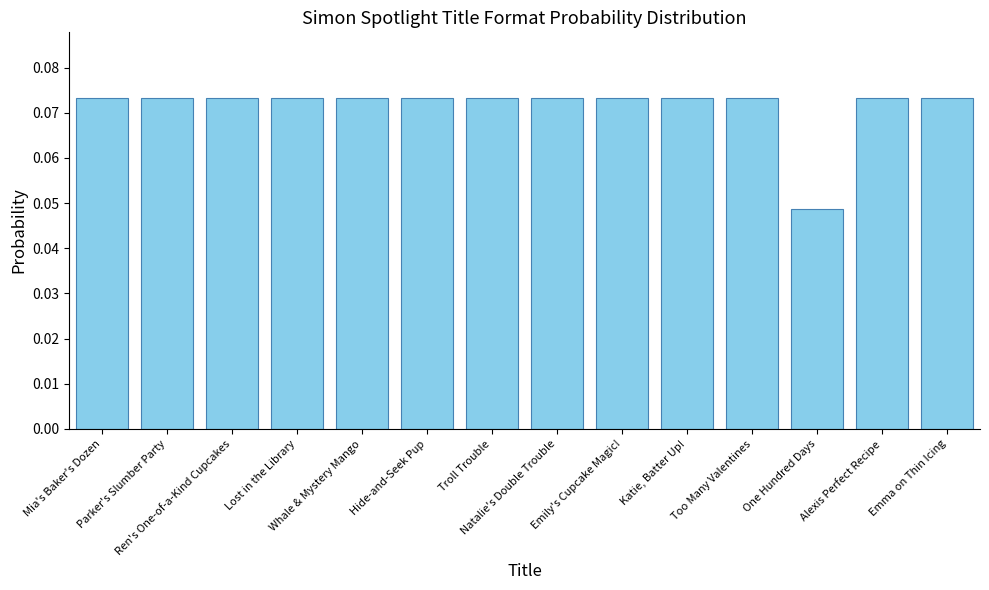

Count the number of categories in the chart.

14